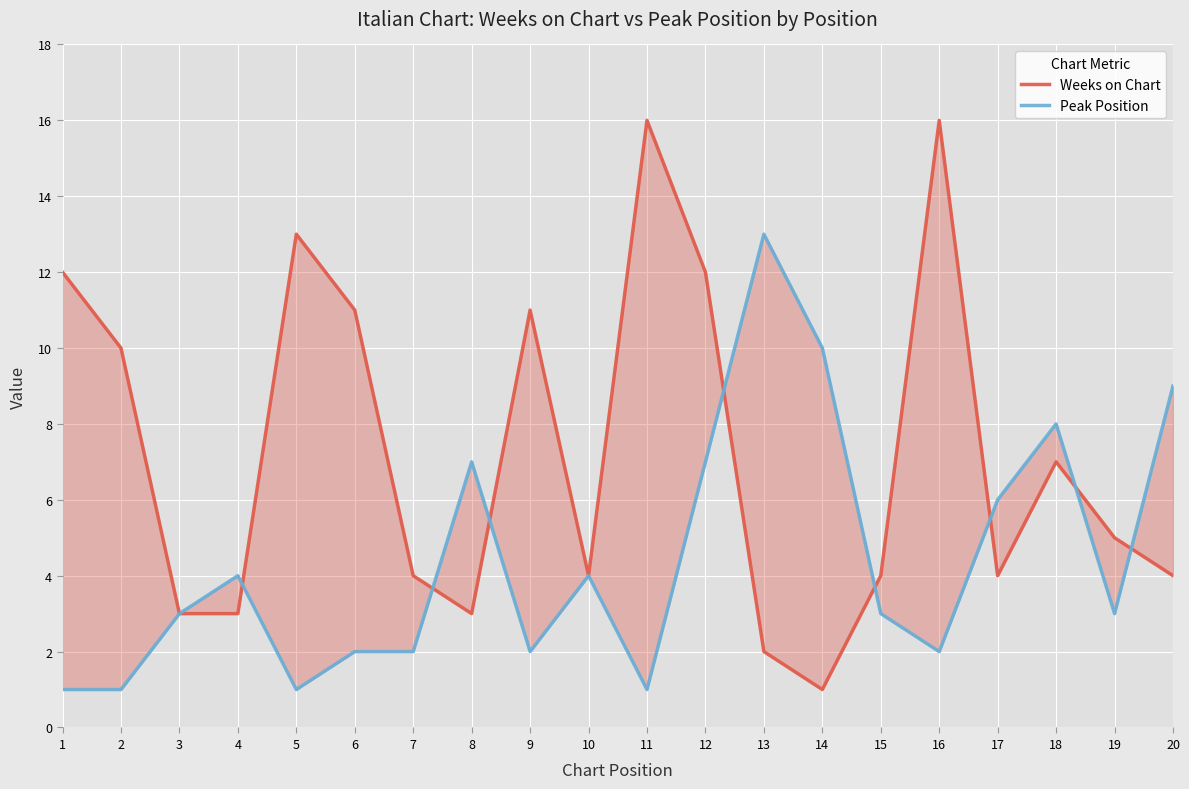

At which category does Peak Position reach its first local peak?

4